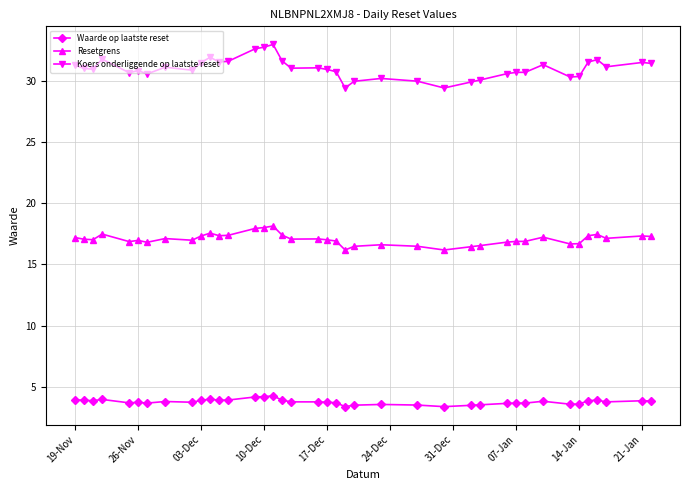

True or false: Waarde op laatste reset has more than 2 points higher than both neighbors.

True